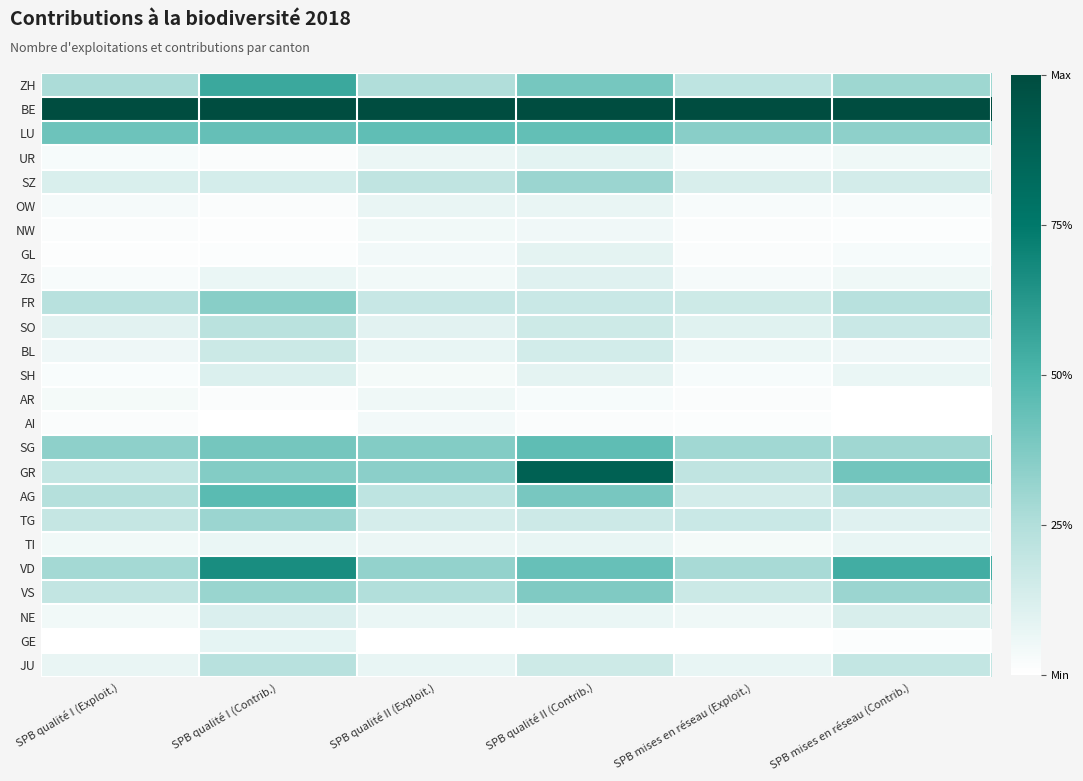

At which category is the sum across all series the highest?

SPB qualité II (Contrib.)